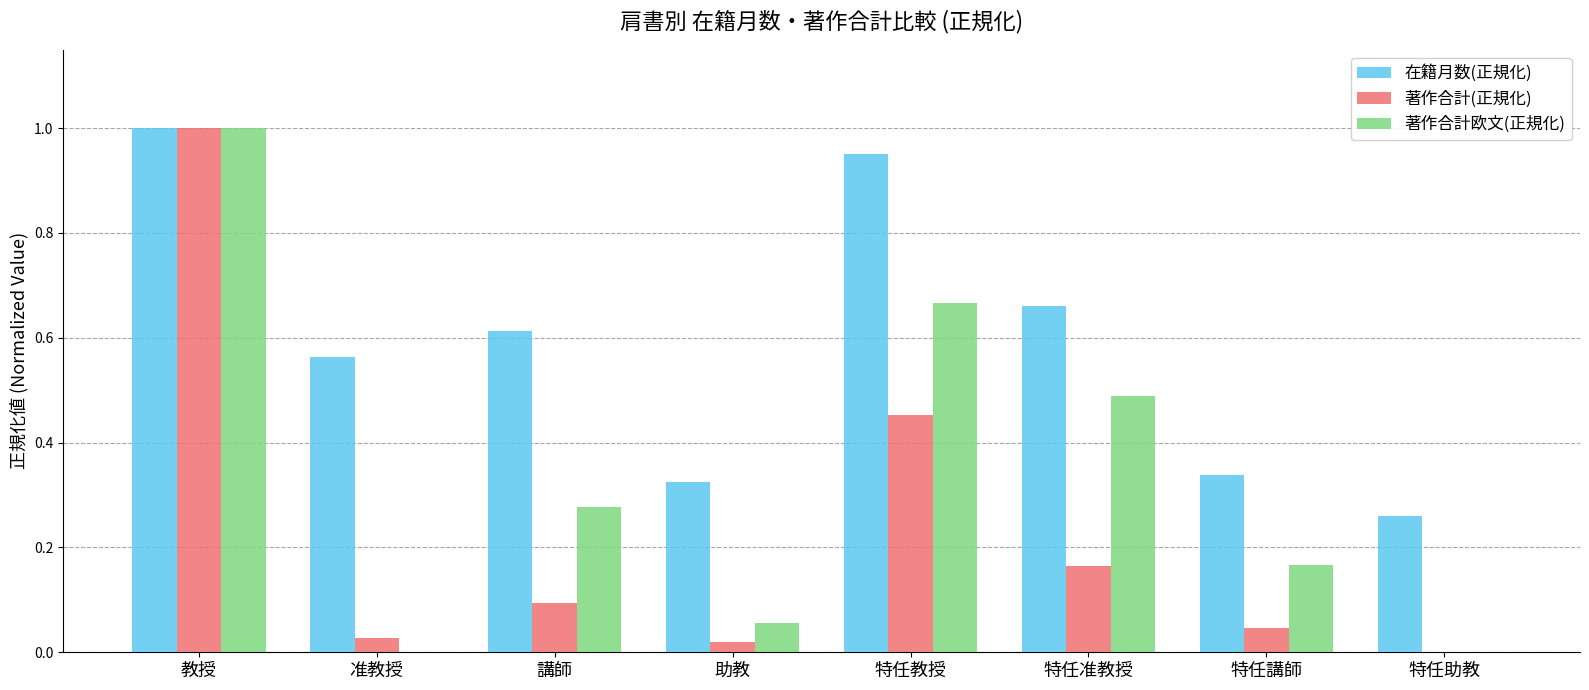

Which series has the largest total across all categories?

在籍月数(正規化)